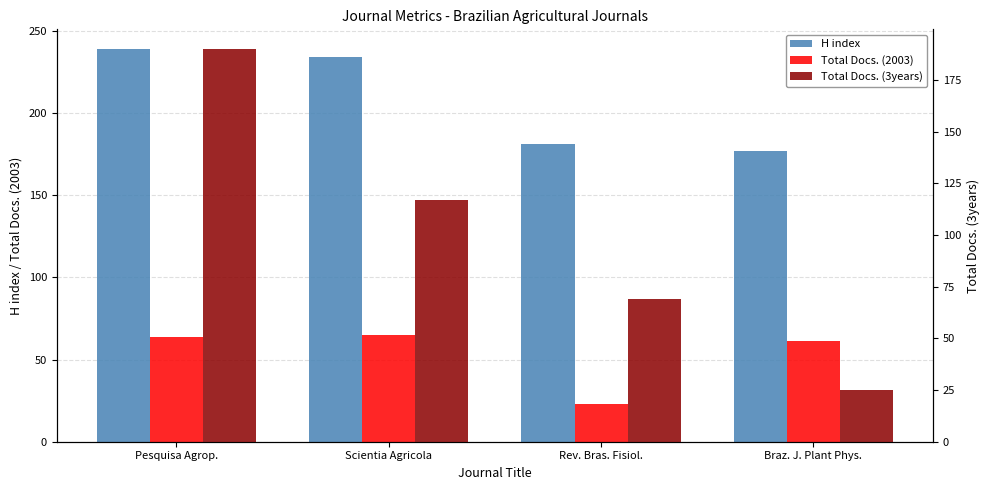

True or false: H index has a value of 177 at Braz. J. Plant Phys..

True